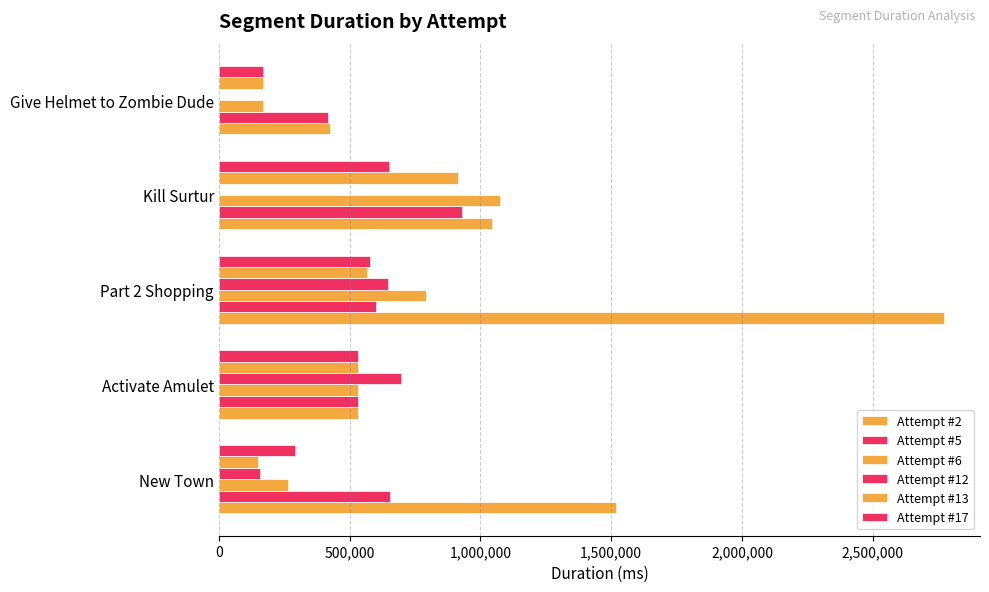

How many bars are there in total?

30